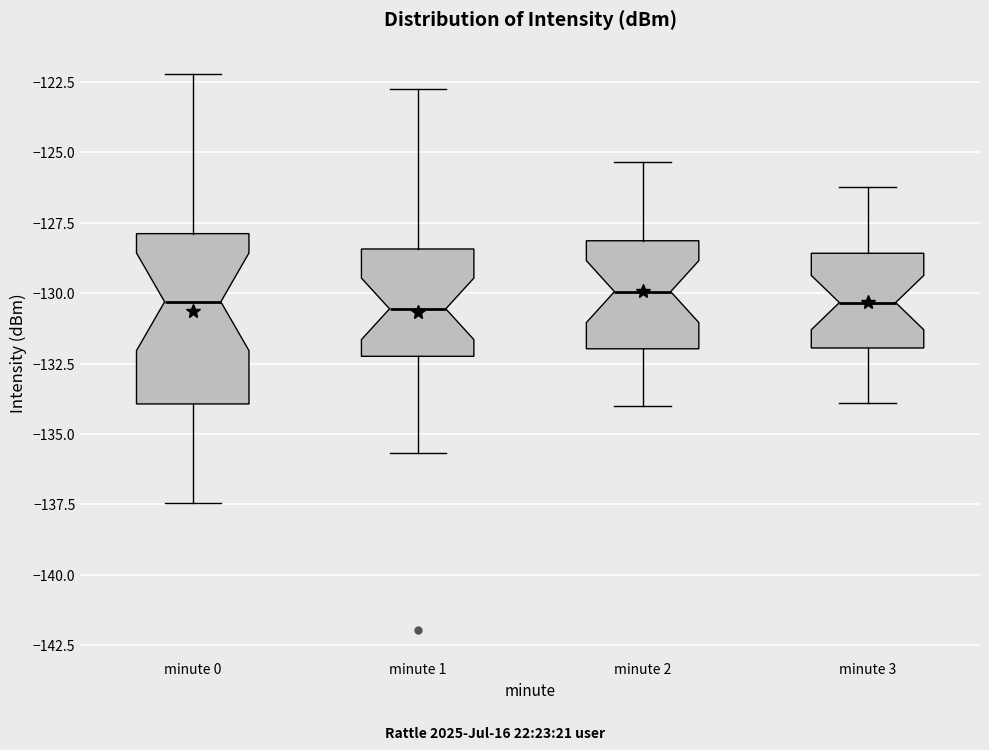

Comparing the boxes themselves (not the whiskers), which one is the tallest?

minute 0